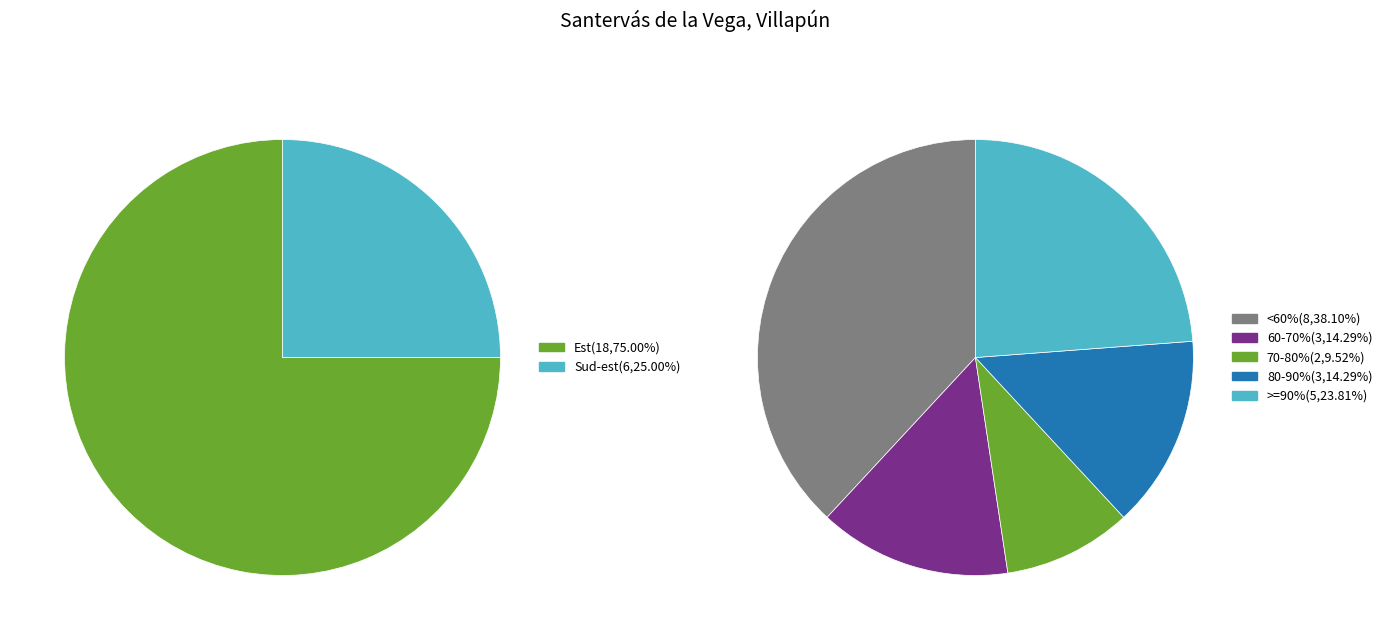

To the nearest percent, what percentage of the pie is Est?

75%